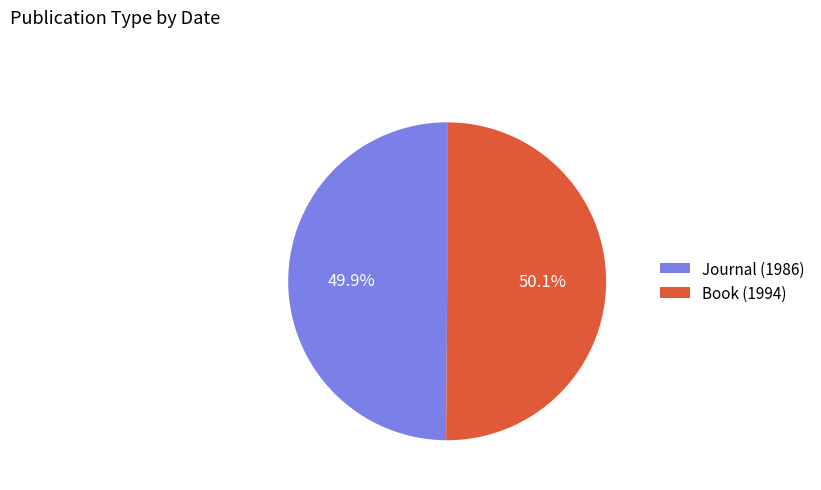

The Journal (1986) slice represents 44% of the pie. True or false?

False